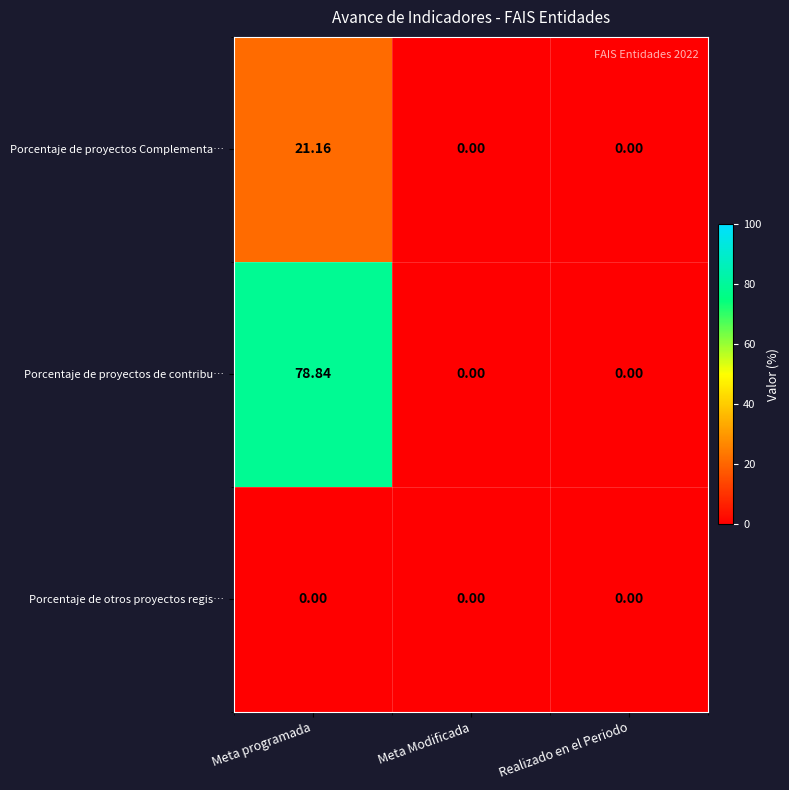

At which category is the sum across all series the highest?

Meta programada